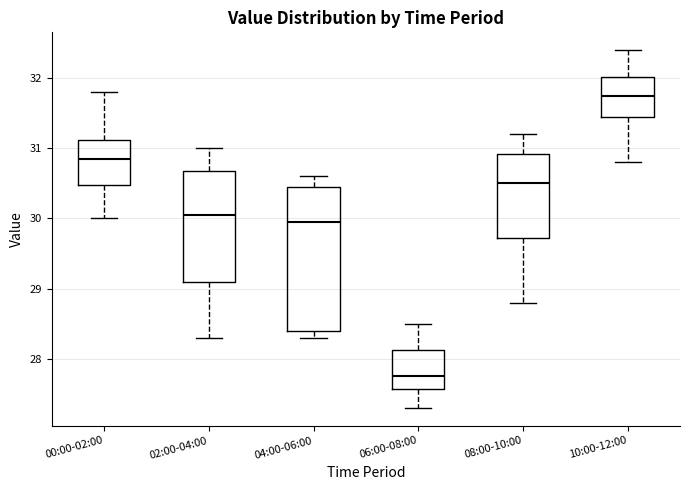

Reading left to right, read every box against the y-axis: the position of its median line, the range the box covers, and the ends of its whiskers. The values are not printed on the chart, so give them approximately, as read against the axis.

00:00-02:00: median 30.9, box 30.5 to 31.1, whiskers 30.0 to 31.8
02:00-04:00: median 30.1, box 29.1 to 30.7, whiskers 28.3 to 31.0
04:00-06:00: median 30.0, box 28.4 to 30.5, whiskers 28.3 to 30.6
06:00-08:00: median 27.8, box 27.6 to 28.1, whiskers 27.3 to 28.5
08:00-10:00: median 30.5, box 29.7 to 30.9, whiskers 28.8 to 31.2
10:00-12:00: median 31.8, box 31.5 to 32.0, whiskers 30.8 to 32.4